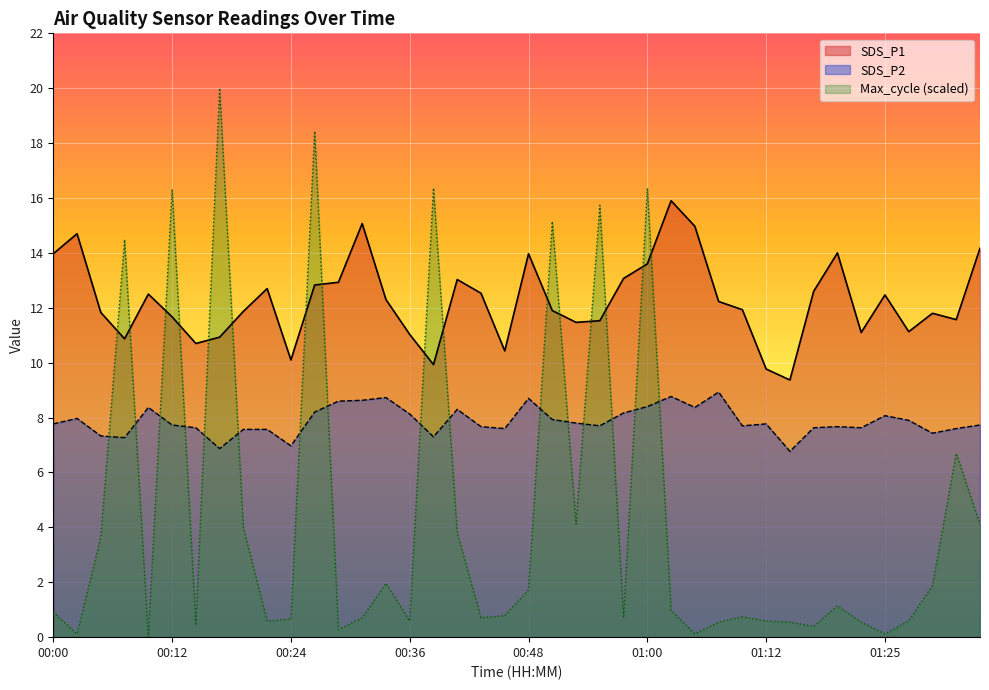

The Max_cycle series shows 0.2 at 01:25. True or false?

False